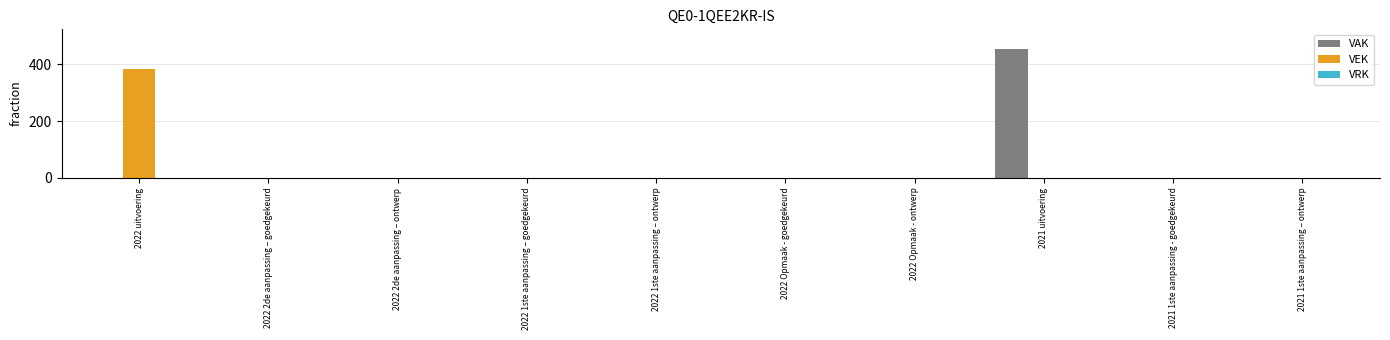

What is the sum of all VEK values?

385